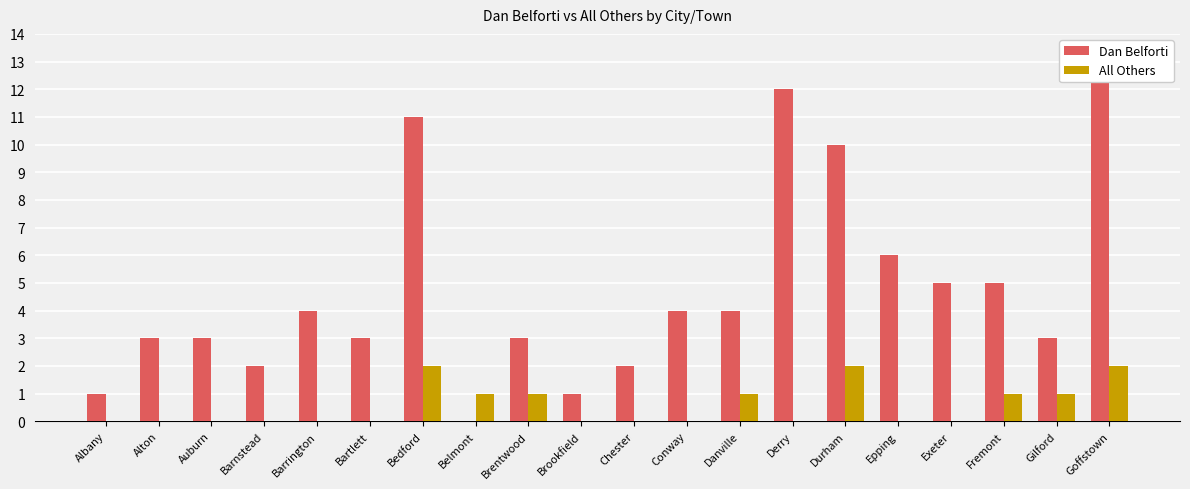

Which category has the lowest value in the Dan Belforti series?

Belmont